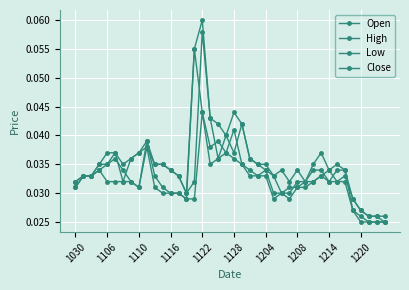

How many interior local valleys does the Low series have?

4